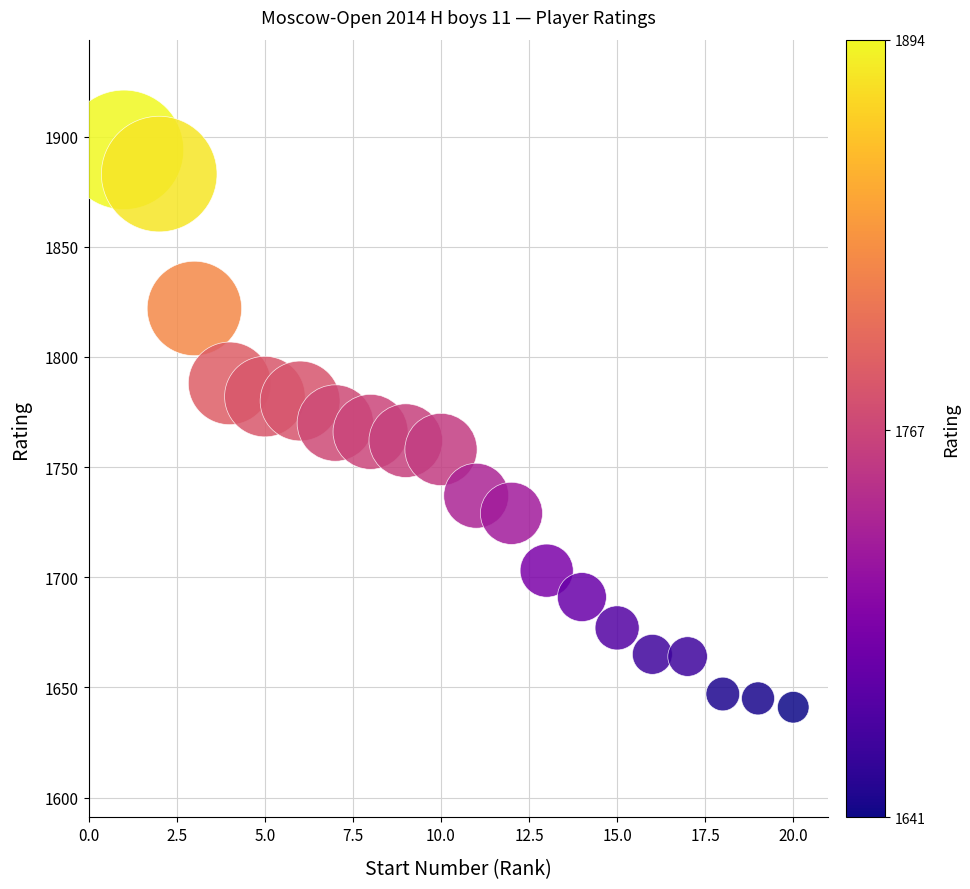

What is the range of X values (max minus min)?

19